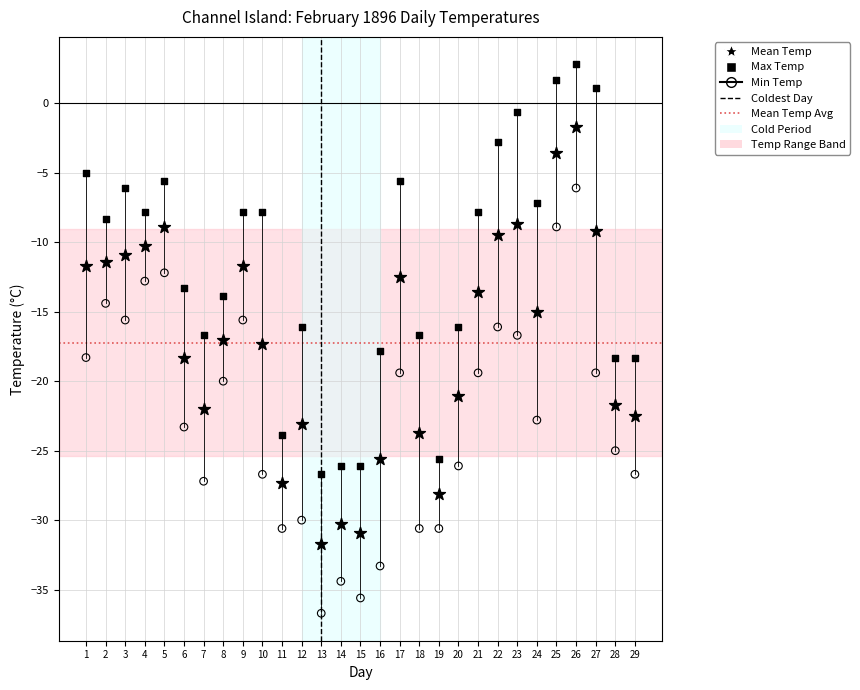

Which series contains the highest Y value?

Max Temp